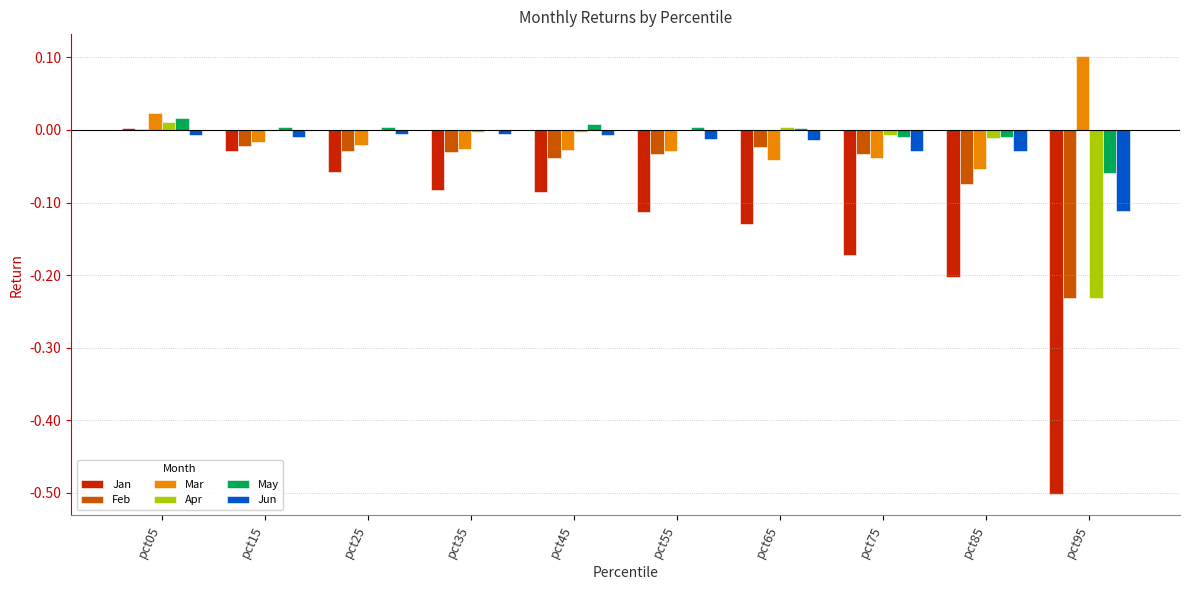

Is it true that May equals 0.0 at pct25?

True